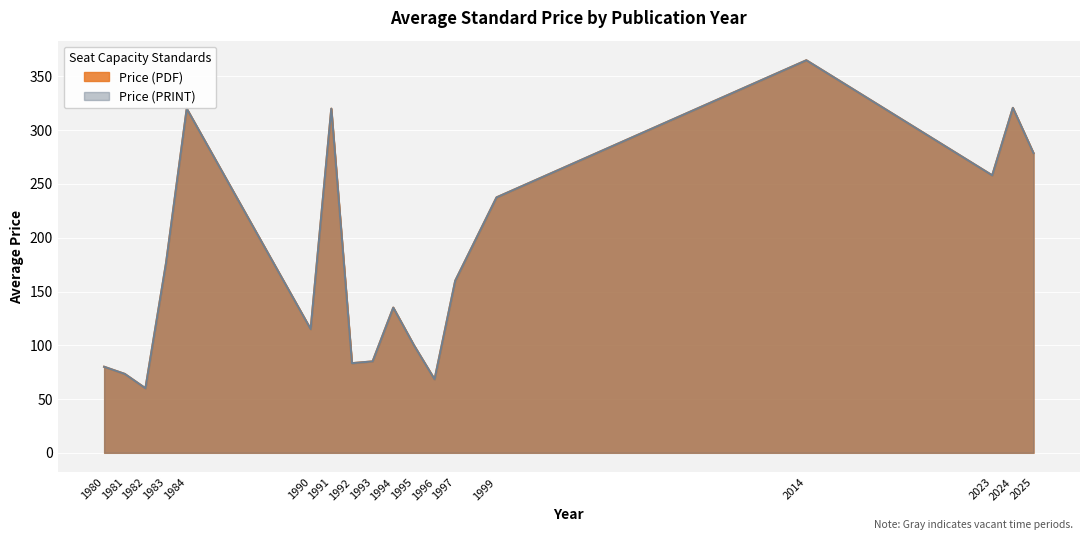

Which series has the largest range (max minus min)?

Price (PDF)